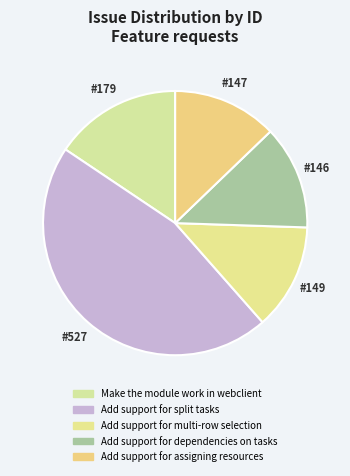

Is it true that Make the module work in webclient is 27% of the pie?

False